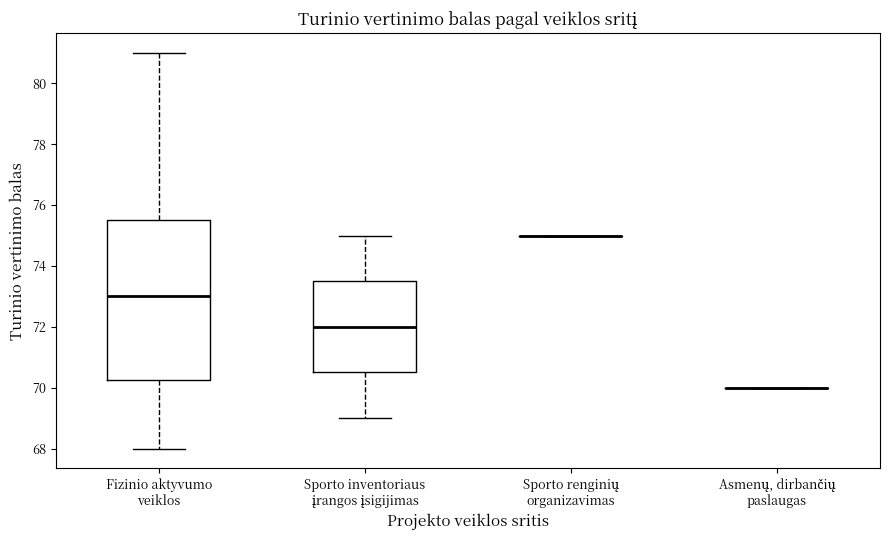

Reading left to right, transcribe this box plot: for each box, give where its median line is, the range the box spans, and where its two whiskers end, as read against the y-axis. The values are not printed on the chart, so give them approximately, as read against the axis.

Fizinio aktyvumo veiklos: median 73.0, box 70.2 to 75.6, whiskers 68.0 to 81.0
Sporto inventoriaus įrangos įsigijimas: median 72.0, box 70.6 to 73.6, whiskers 69.0 to 75.0
Sporto renginių organizavimas: box collapsed to a line at 75.0, whiskers 75.0 to 75.0
Asmenų, dirbančių paslaugas: box collapsed to a line at 70.0, whiskers 70.0 to 70.0